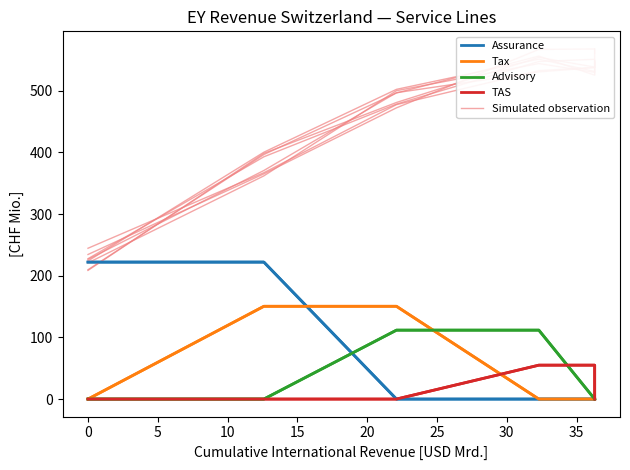

What is the sum of all TAS values?

110.0